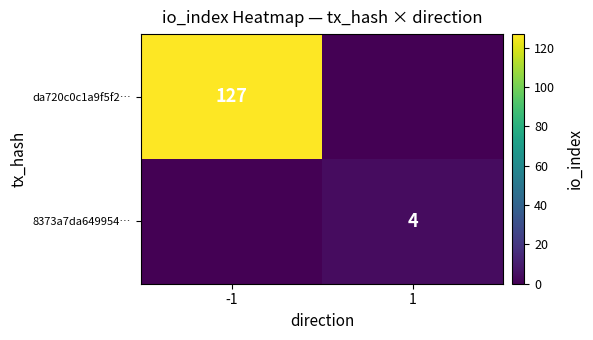

True or false: da720c0c1a9f5f2… has a value of 83 at -1.

False